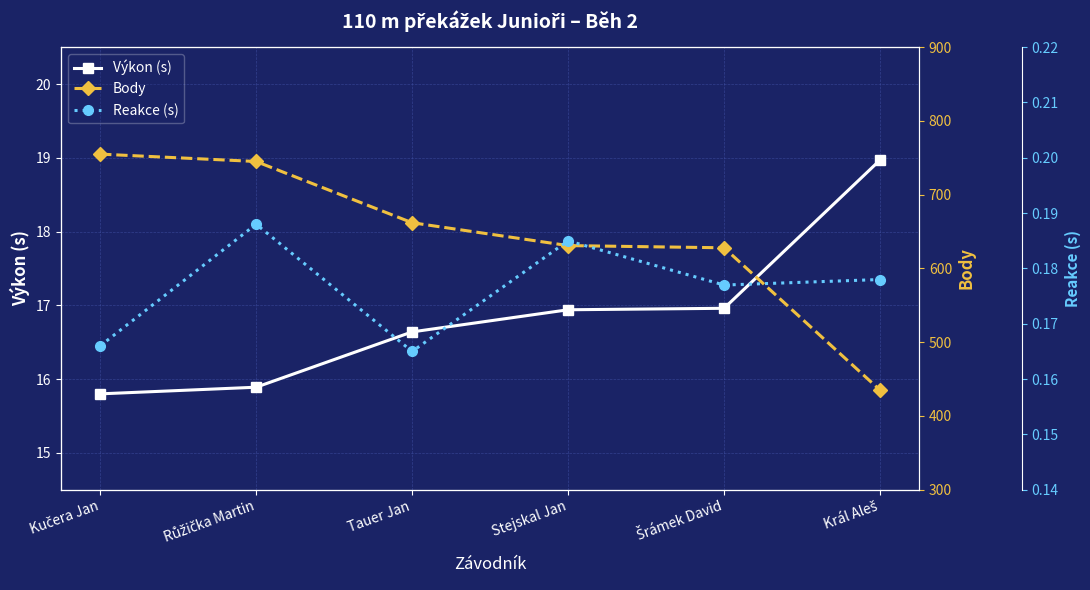

What is the value of the Reakce (s) point at the 1st from the left?

0.2